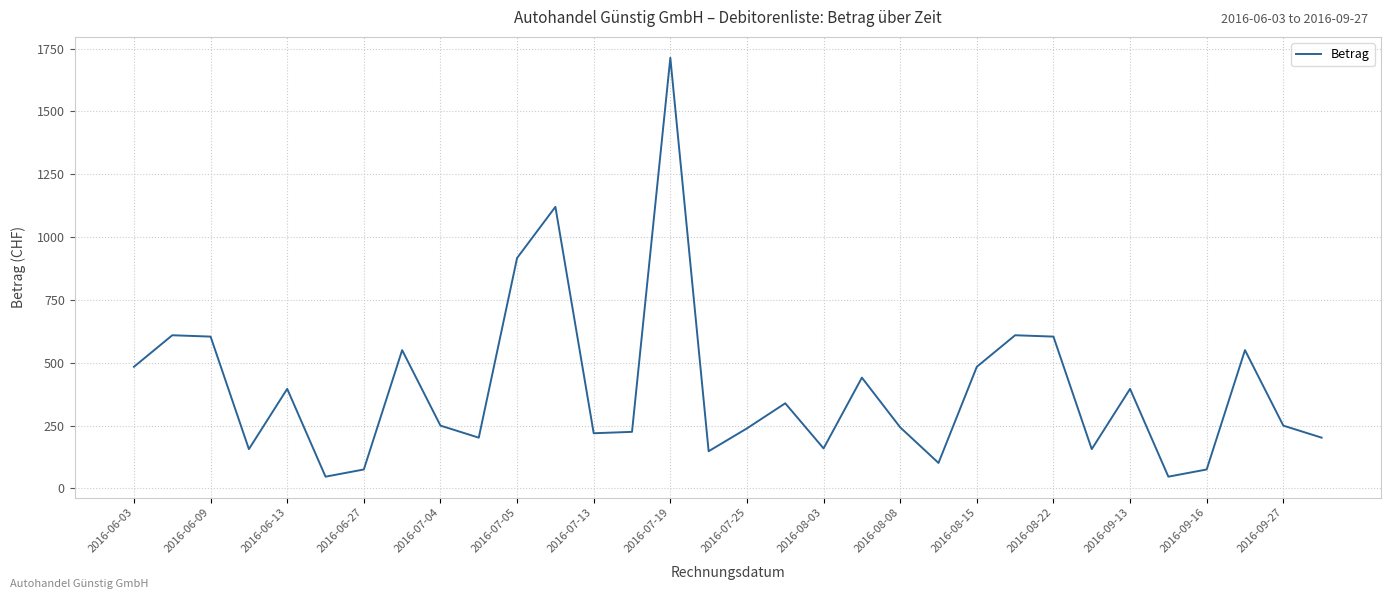

Does the chart display data point markers on the line(s)?

No